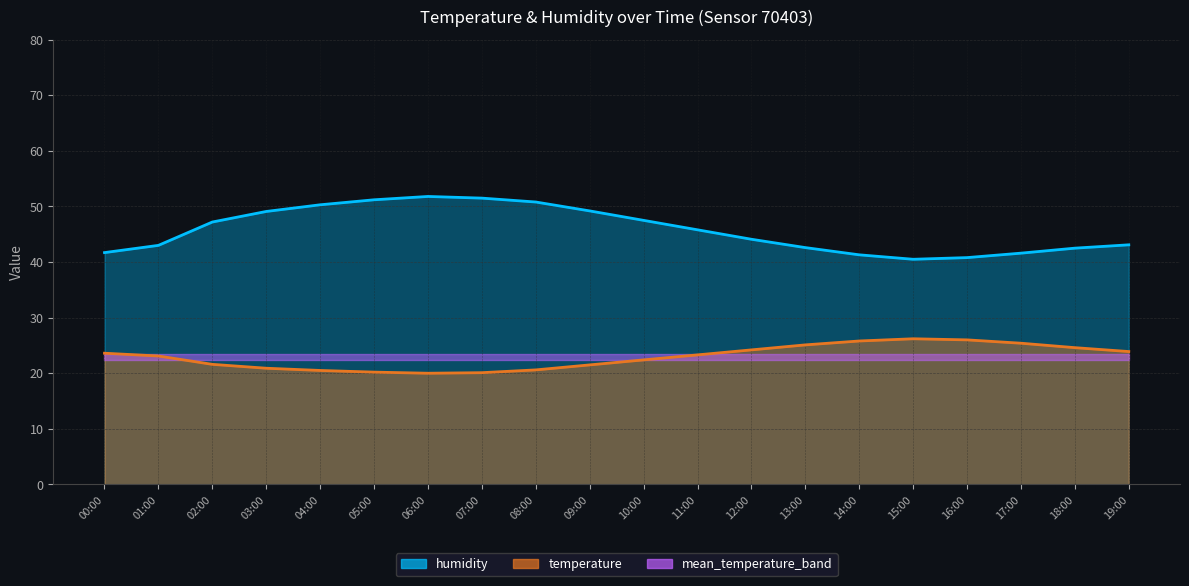

How many interior local peaks does the temperature series have?

1